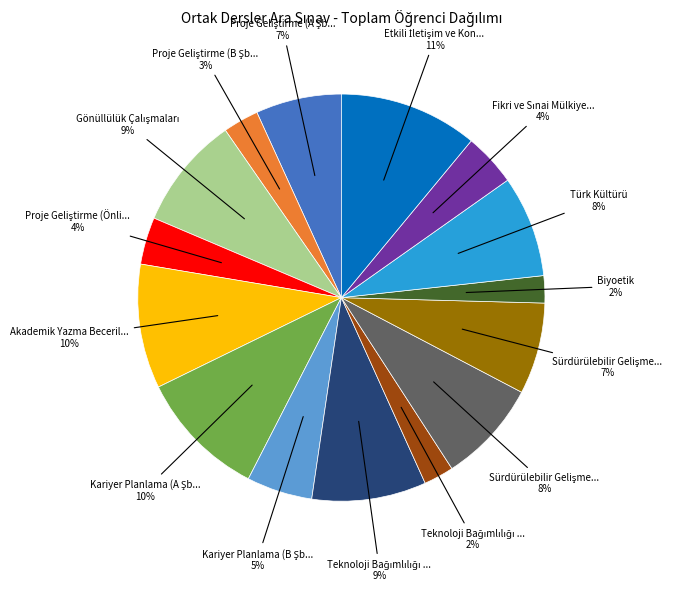

How many slices are in this pie chart?

15